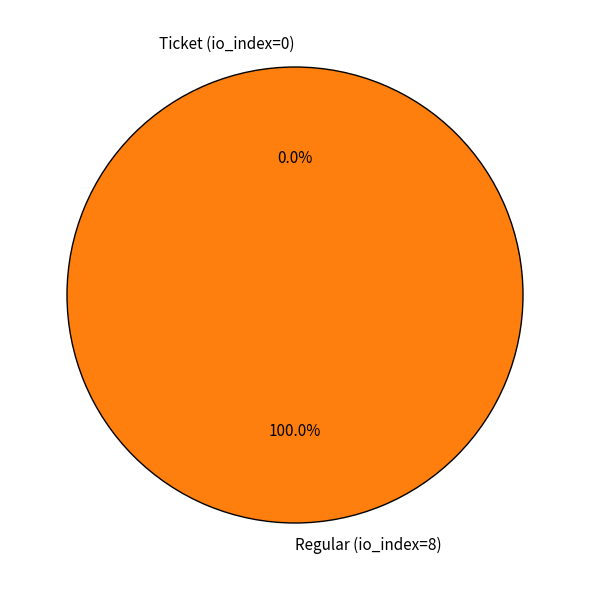

Count the number of slices in the pie.

2